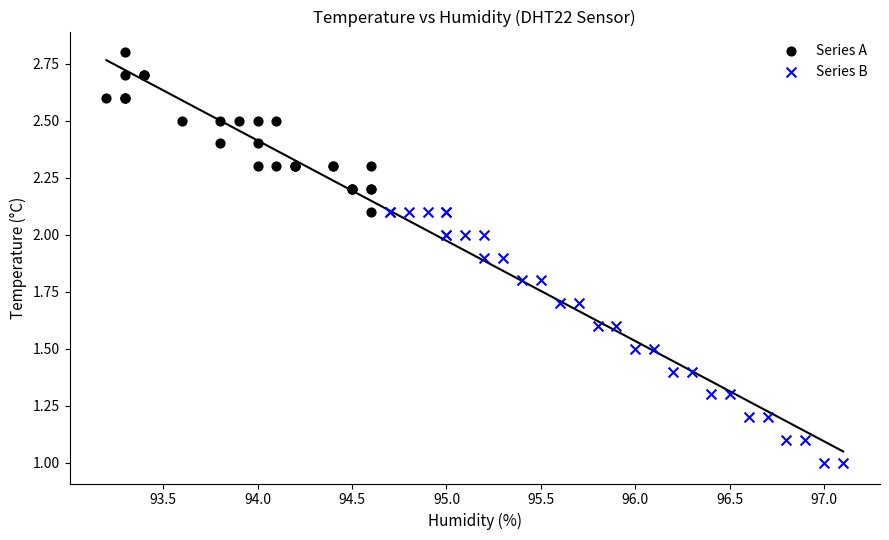

Which series reaches the minimum Y coordinate?

Series B